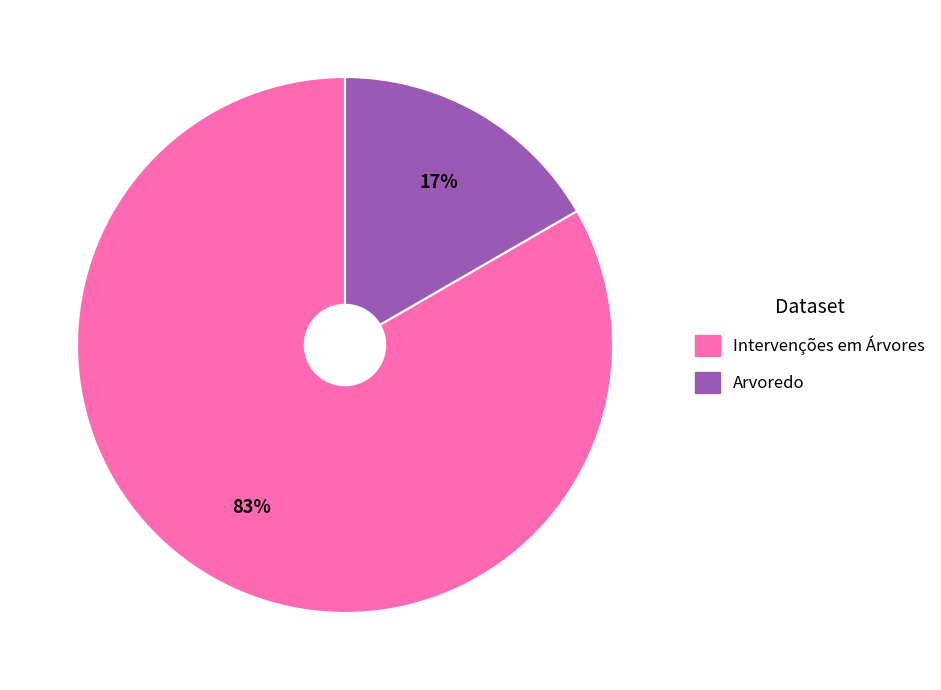

Rank the categories by value from lowest to highest.

Arvoredo, Intervenções em Árvores